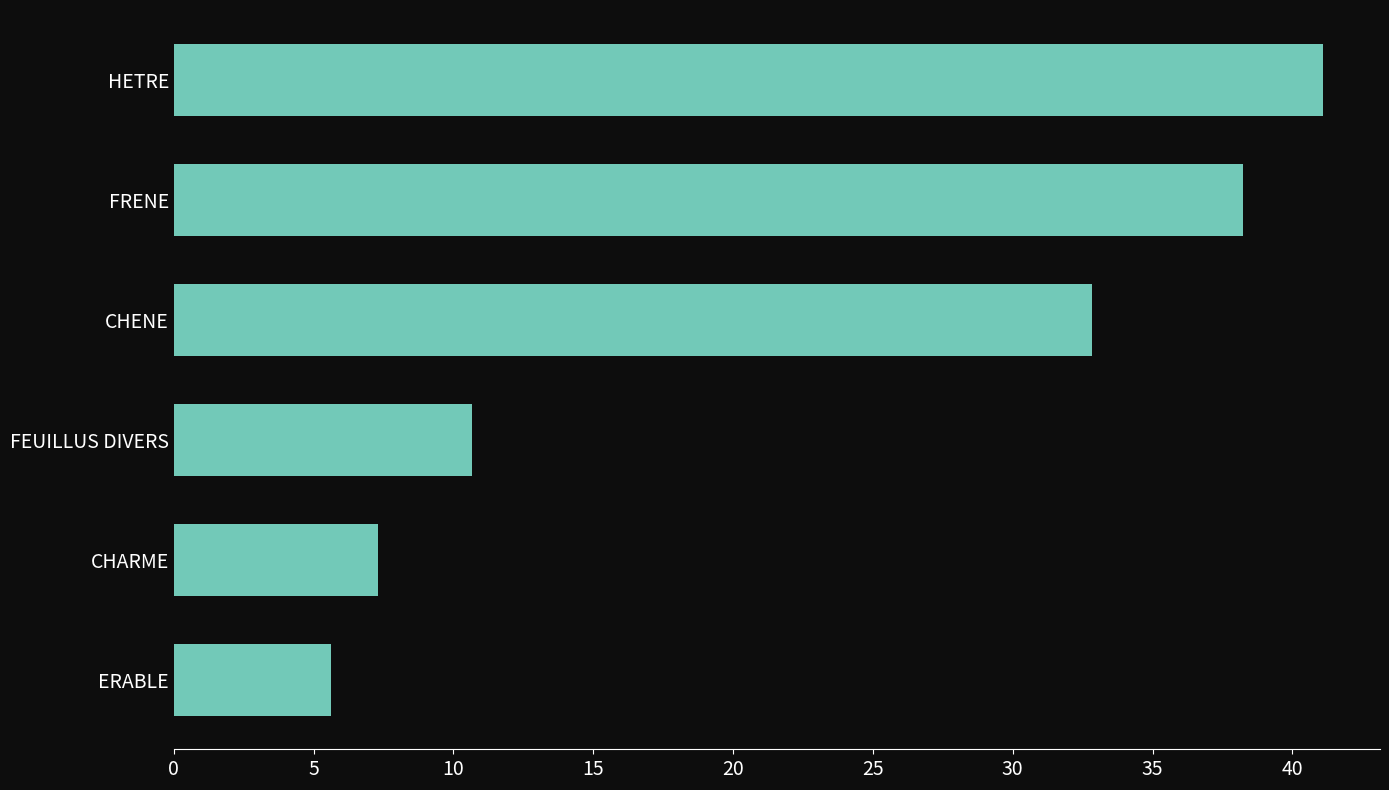

The value at ERABLE is 5.6. True or false?

True